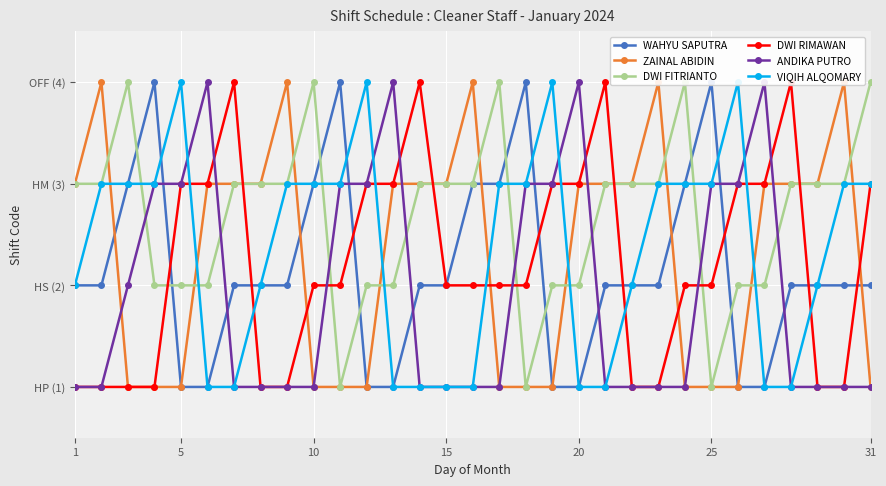

How many ANDIKA PUTRO values are between 1 and 3?

27